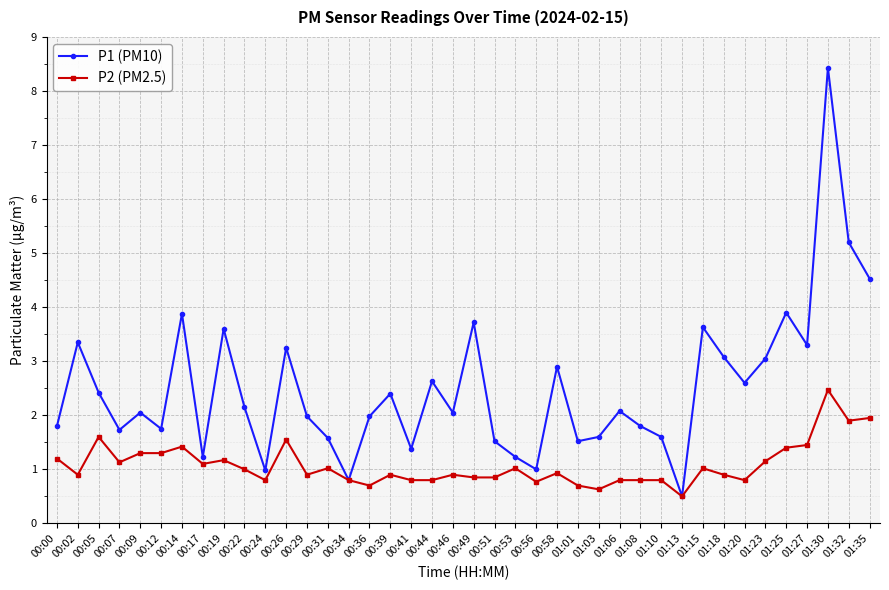

At 01:03, list the series in order from smallest to largest.

P2 (PM2.5), P1 (PM10)